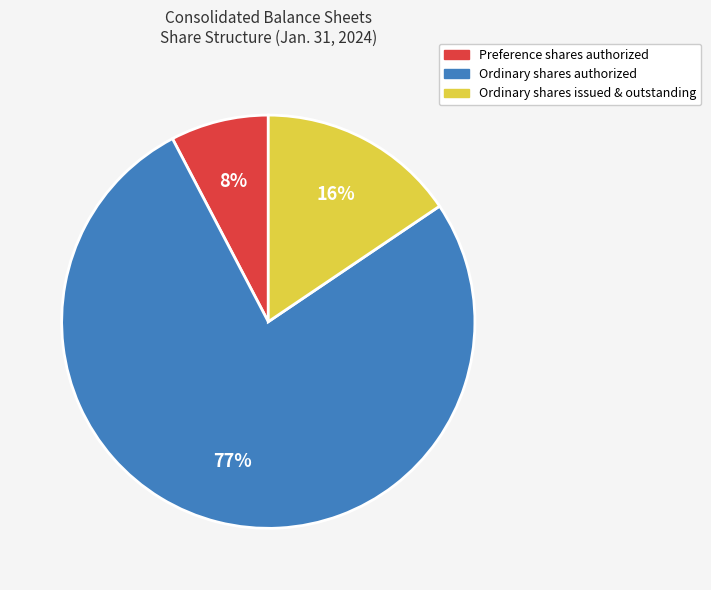

Is there any slice that represents more than half of the pie?

Yes